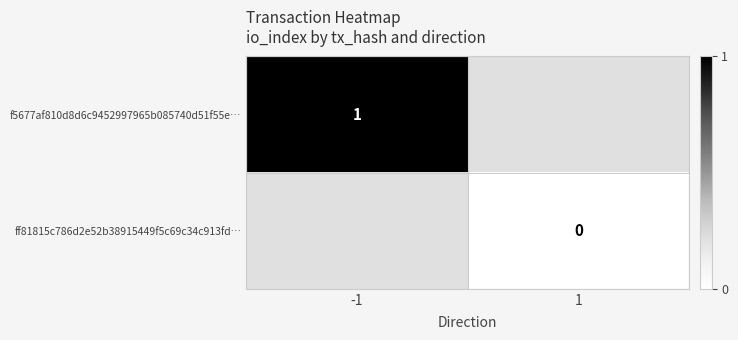

Between -1 and 1, which is larger?

-1